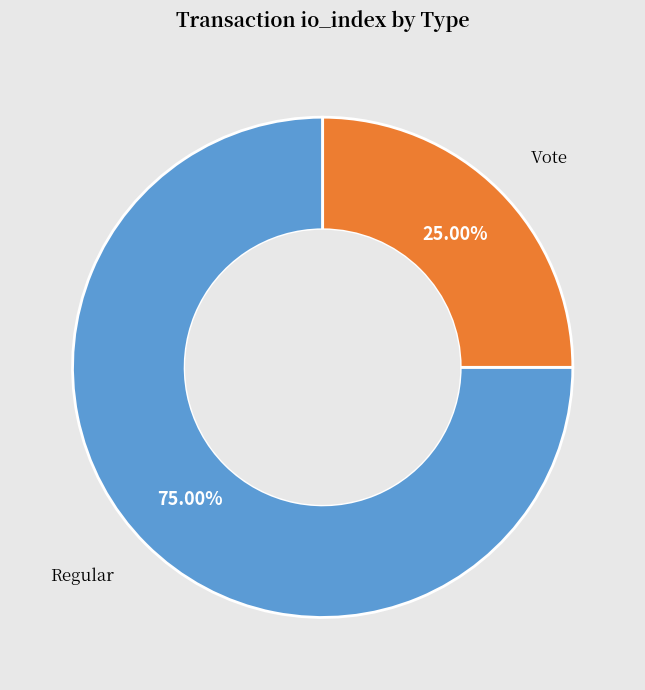

Is there a majority slice in this chart?

Yes